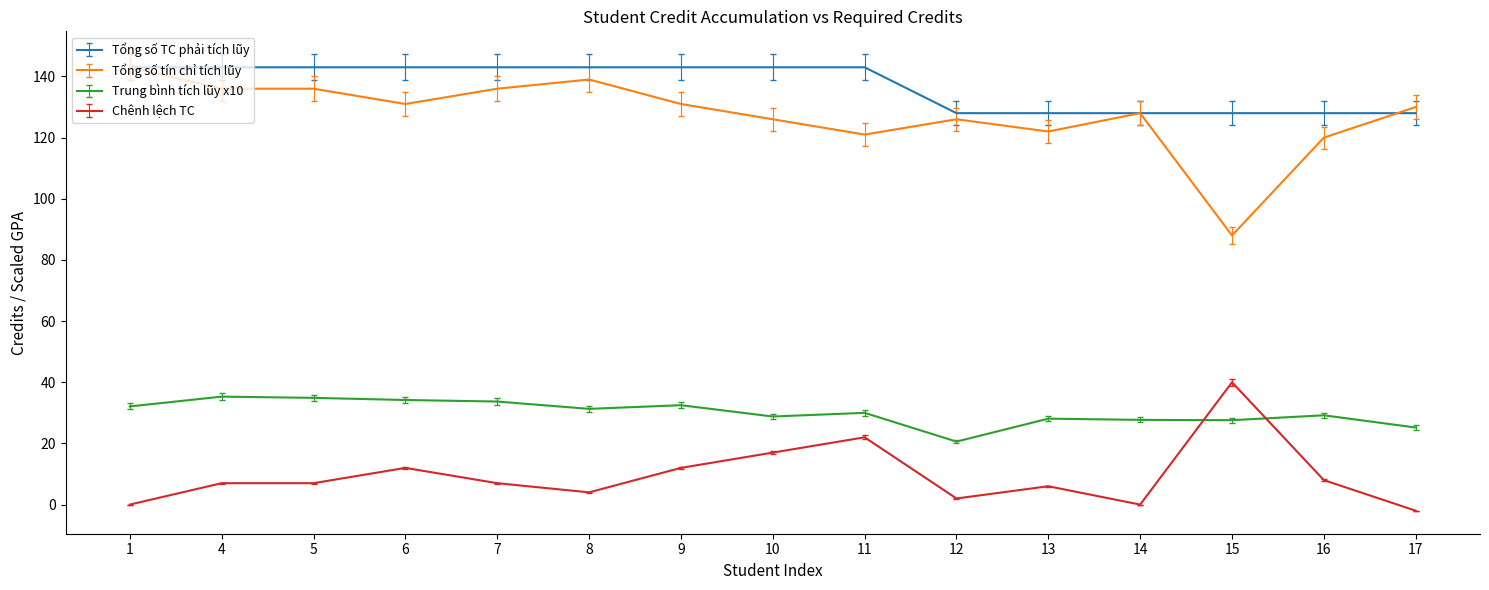

Is it true that Chênh lệch TC equals 32.6 at 11?

False